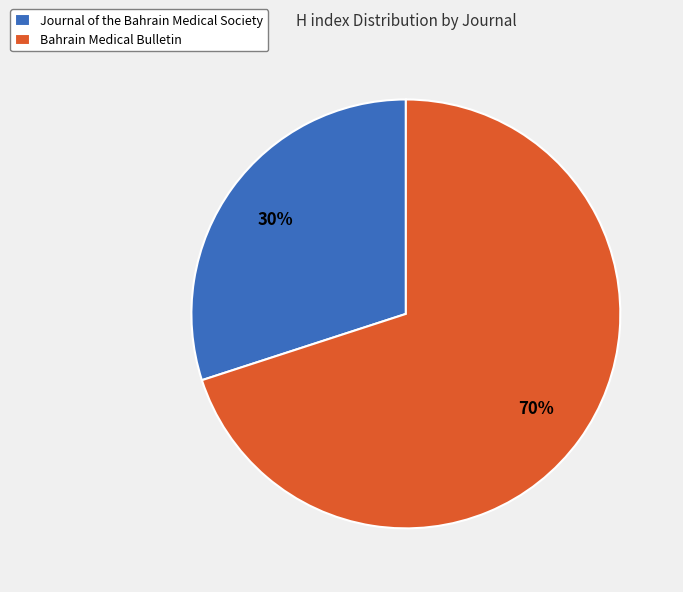

Which slice represents more than half of the pie?

Bahrain Medical Bulletin